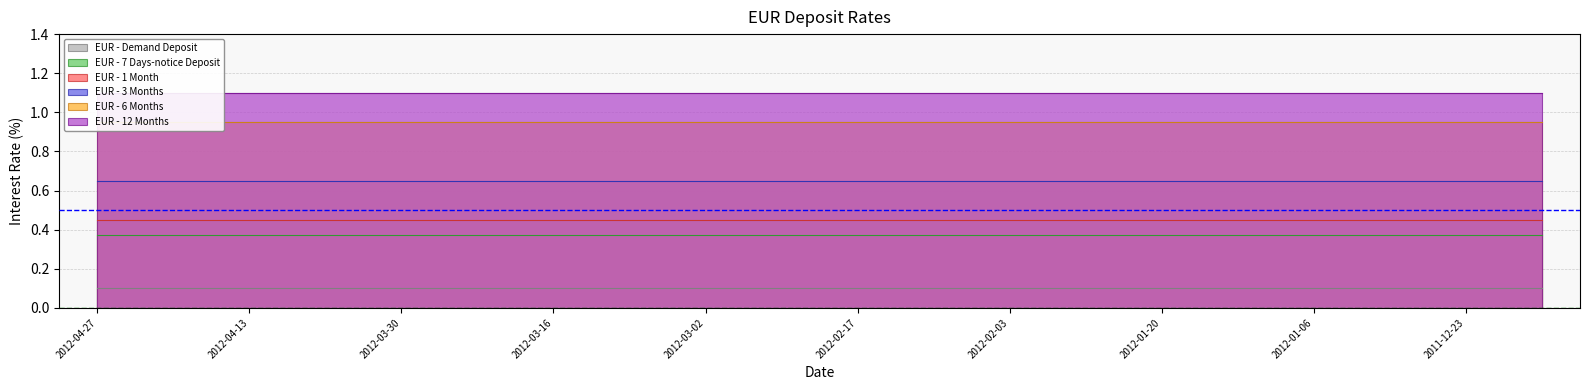

What is the minimum value for EUR - Demand Deposit?

0.1